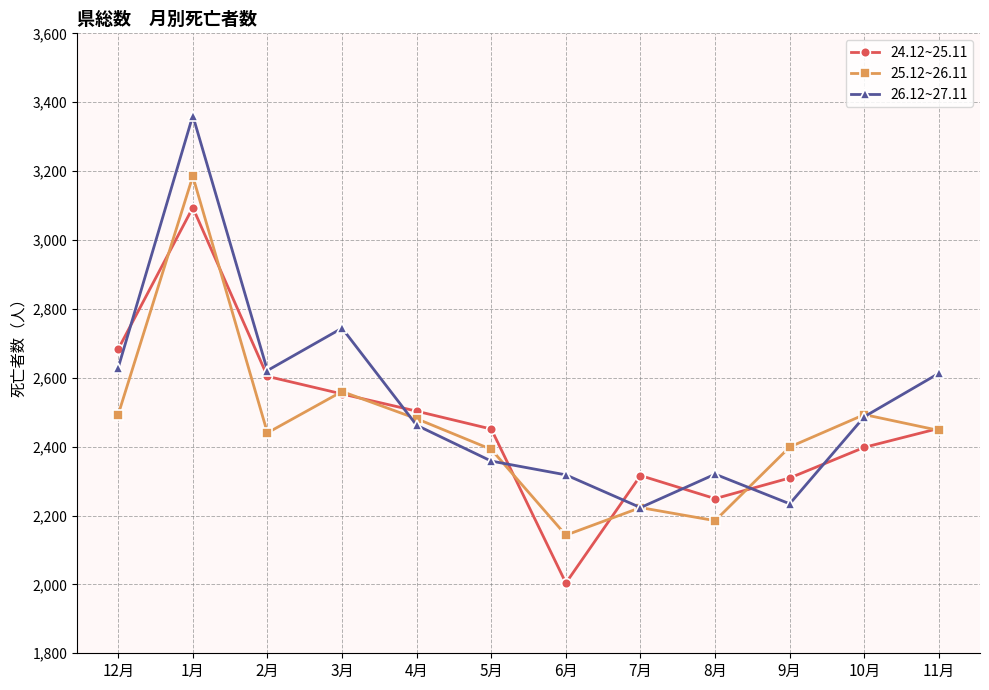

At which category is the sum across all series the highest?

1月